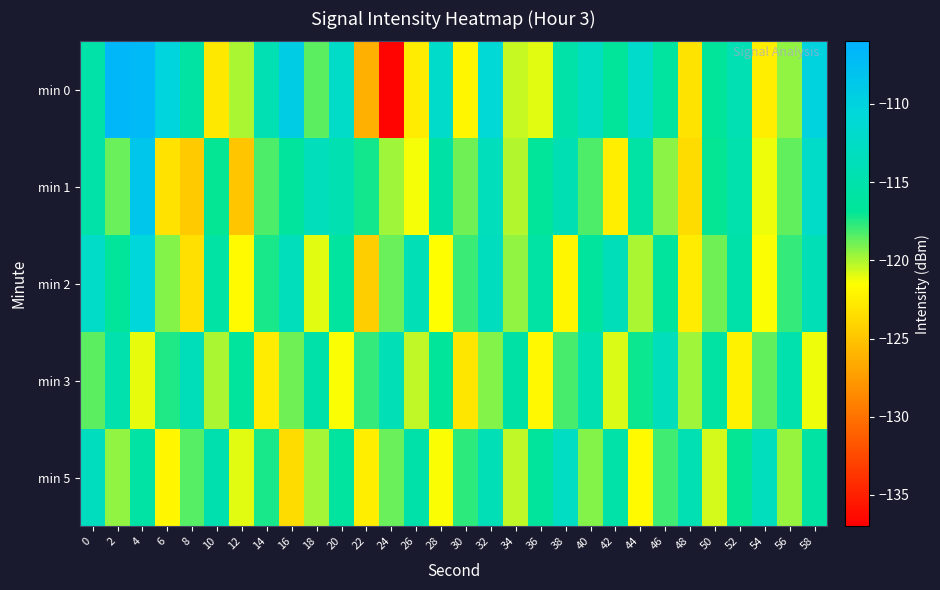

At 32, list the series in order from largest to smallest.

min 0, min 2, min 1, min 5, min 3